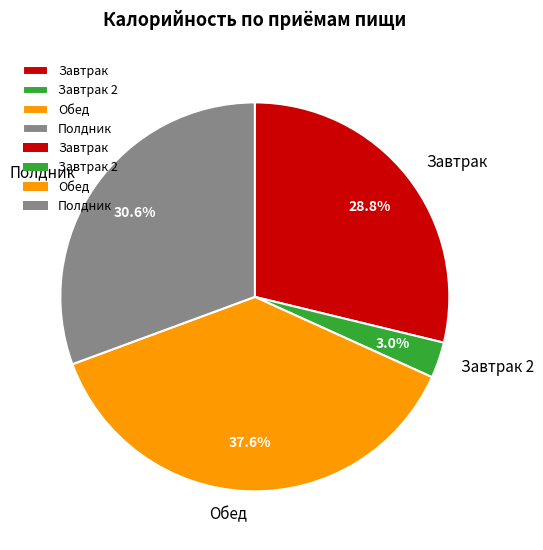

Rank the categories by value from highest to lowest.

Обед, Полдник, Завтрак, Завтрак 2